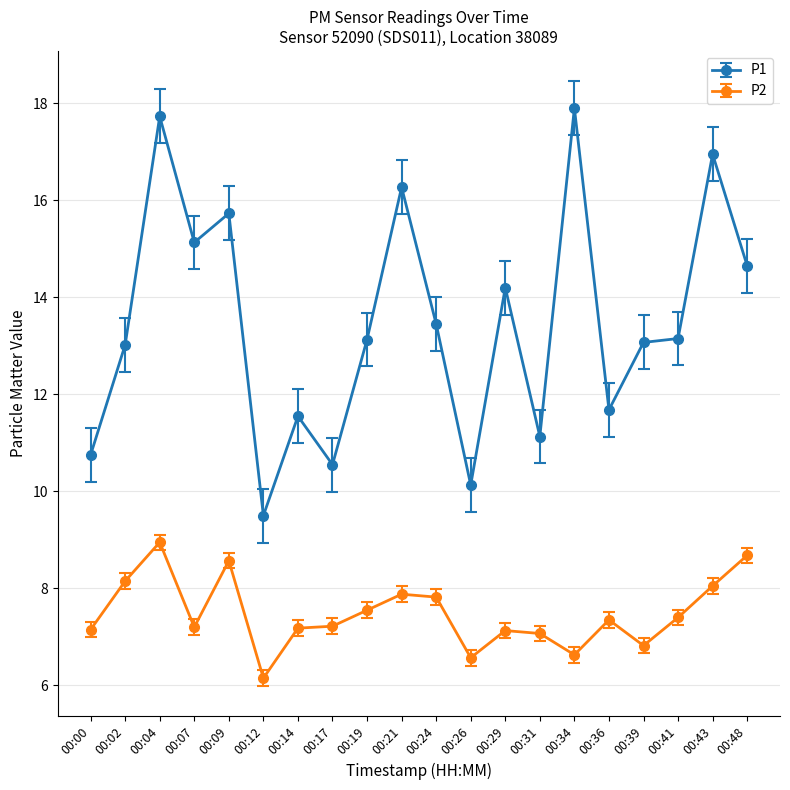

Is it true that P1 equals 11.6 at 00:14?

True